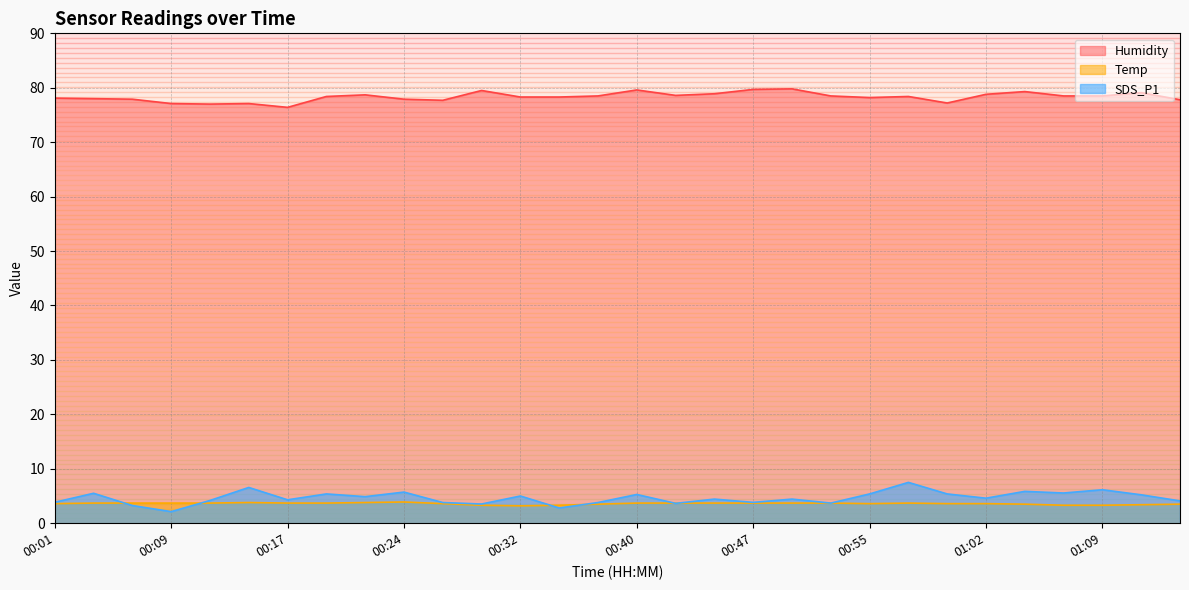

What is the label of the 19th point from the right?

00:30